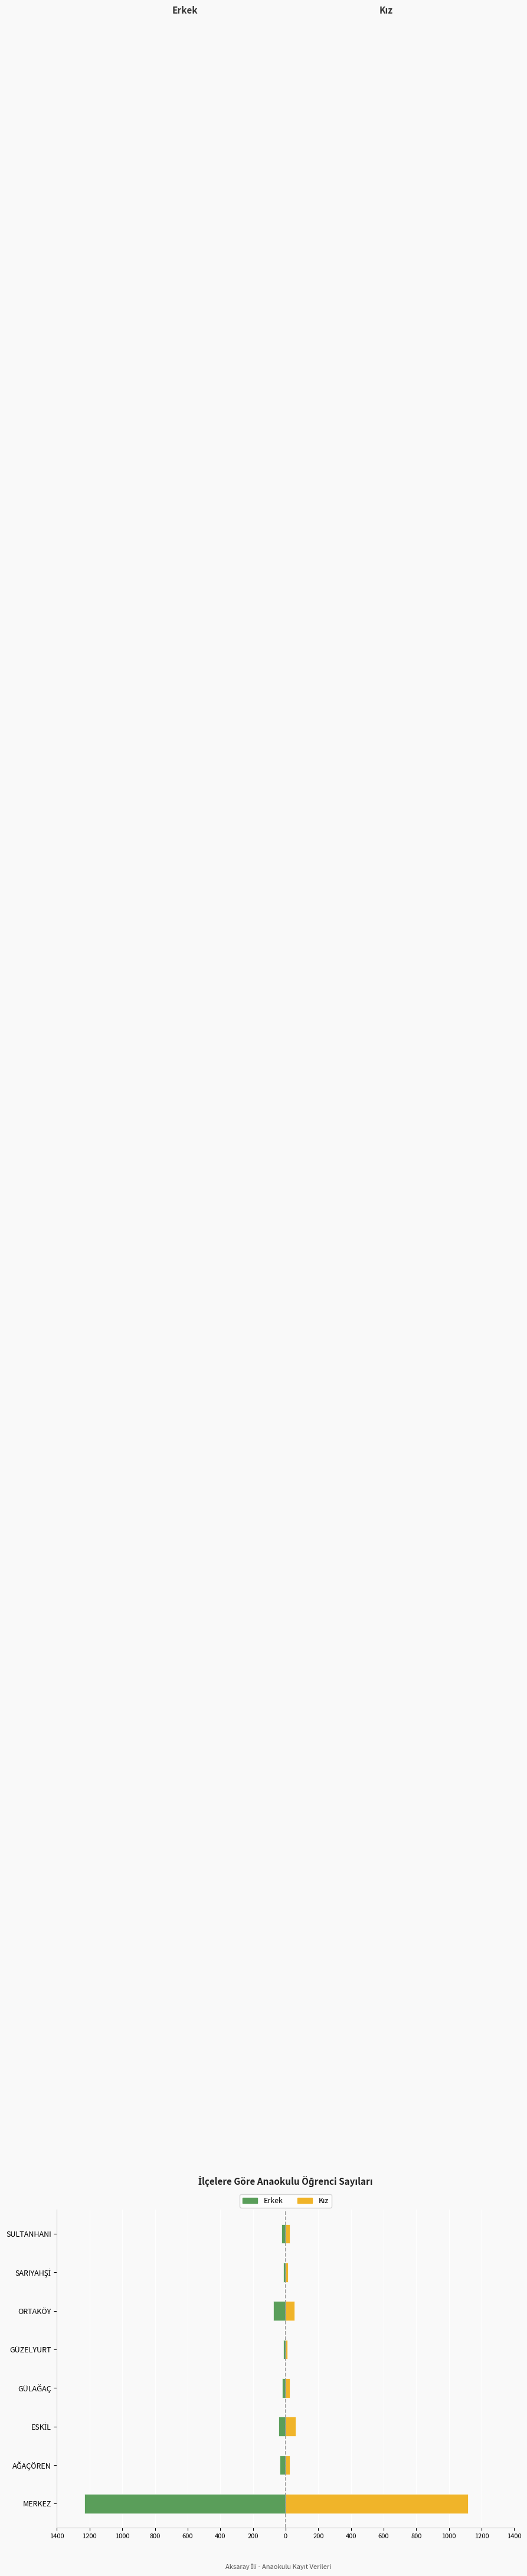

Is the value of Kız at GÜZELYURT greater than the value of Erkek at GÜLAĞAÇ?

Yes